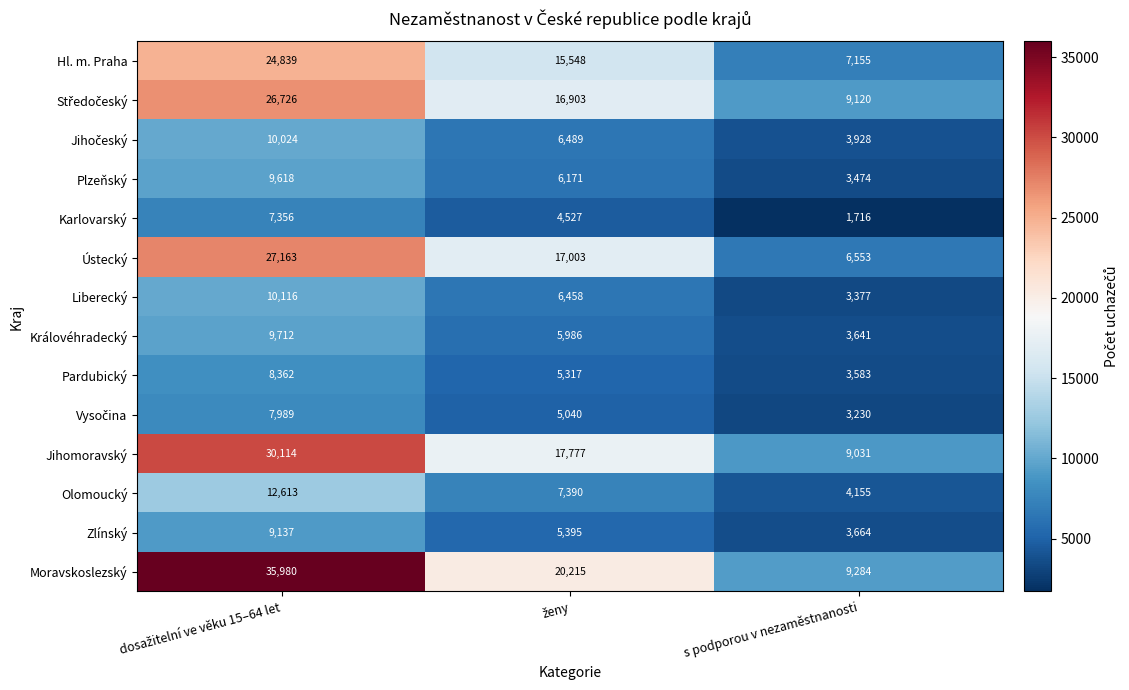

Which series has the largest total across all categories?

Moravskoslezský